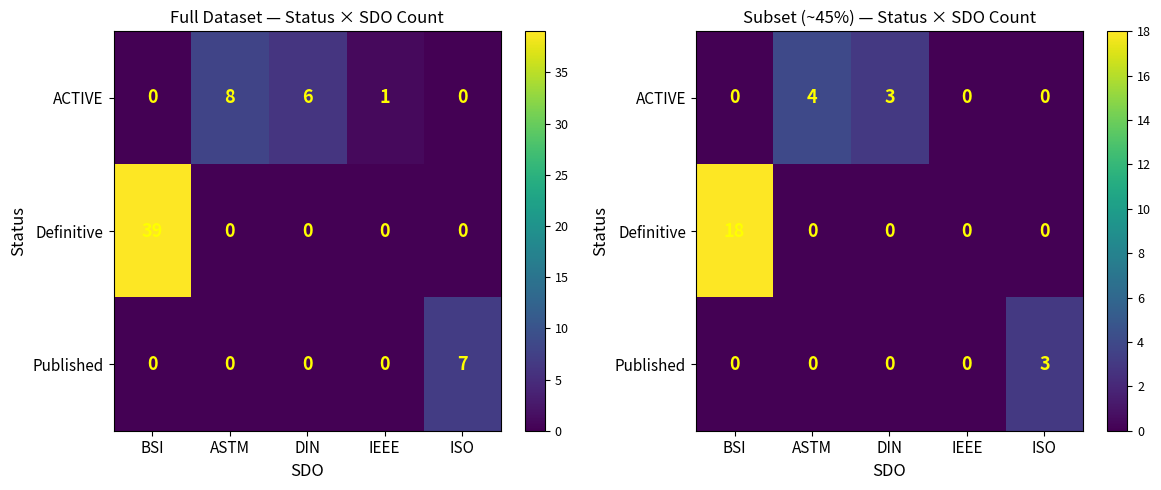

Is the value of Definitive at IEEE greater than the value of ACTIVE at BSI?

No